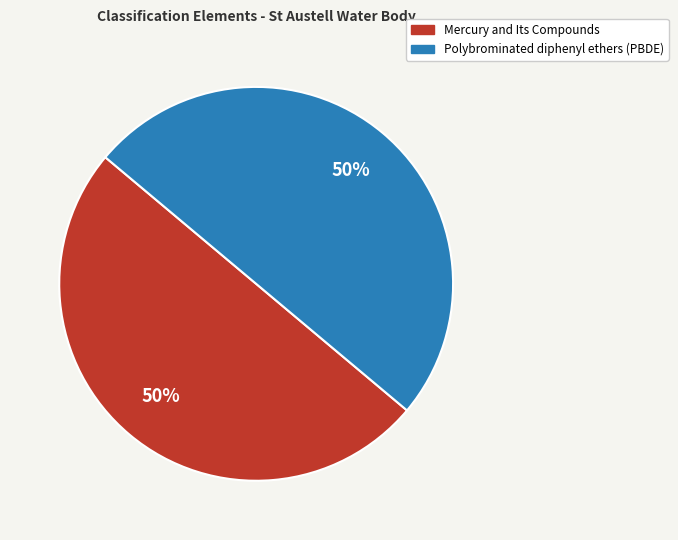

True or false: Mercury and Its Compounds accounts for 64% of the total.

False